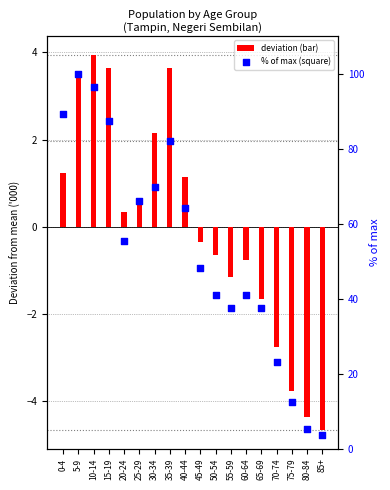

Which series has the largest total across all categories?

% of max Bumiputera